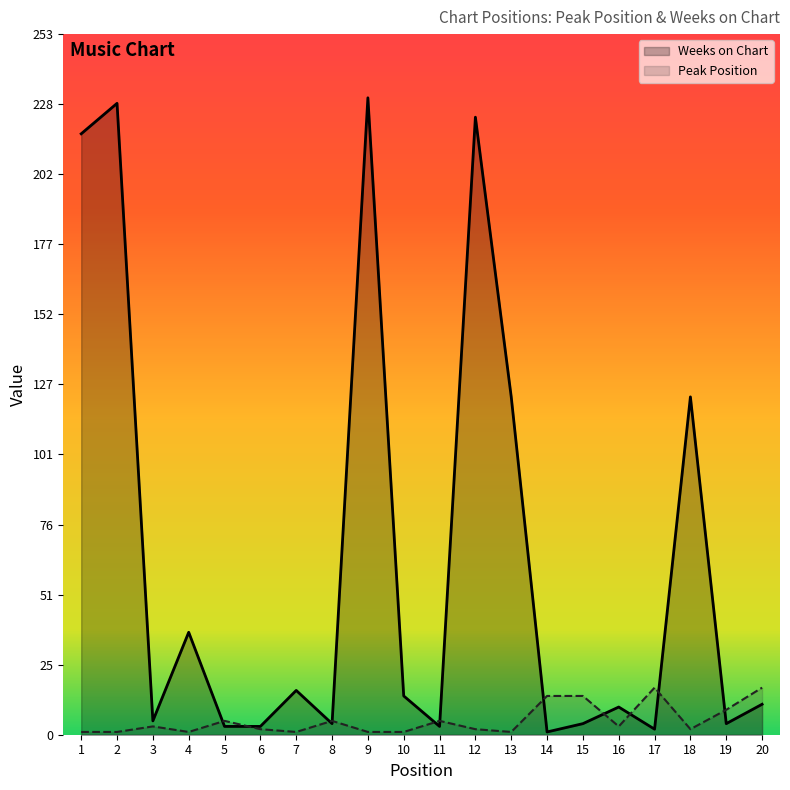

Reading left to right, extract all data points from this chart.

Peak Position: 1=1	2=1	3=3	4=1	5=5	6=2	7=1	8=5	9=1	10=1	11=5	12=2	13=1	14=14	15=14	16=3	17=17	18=2	19=9	20=17
Weeks on Chart: 1=217	2=228	3=5	4=37	5=3	6=3	7=16	8=4	9=230	10=14	11=3	12=223	13=122	14=1	15=4	16=10	17=2	18=122	19=4	20=11